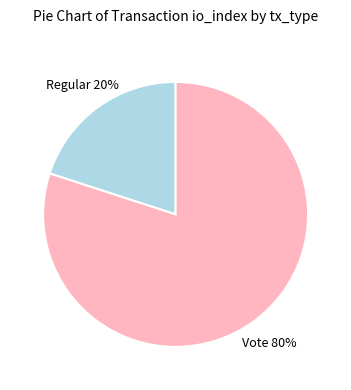

To the nearest percent, what is the average slice percentage?

50%